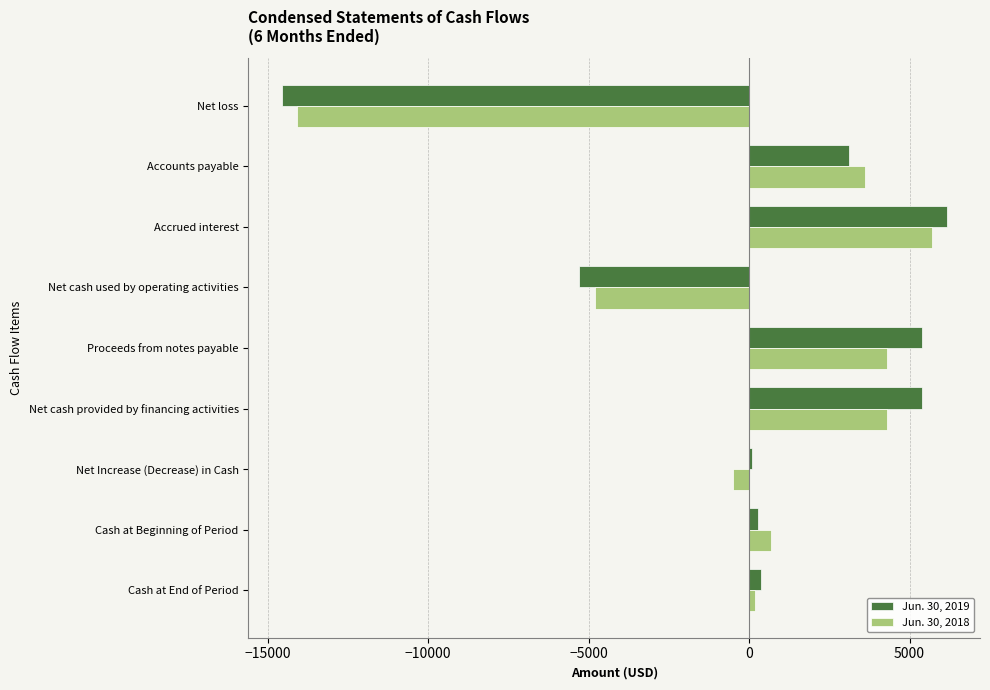

Between Accounts payable and Proceeds from notes payable, which series saw the biggest shift?

Jun. 30, 2019